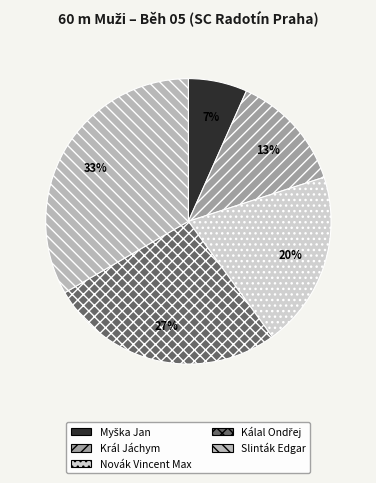

True or false: Král Jáchym accounts for 13% of the total.

True